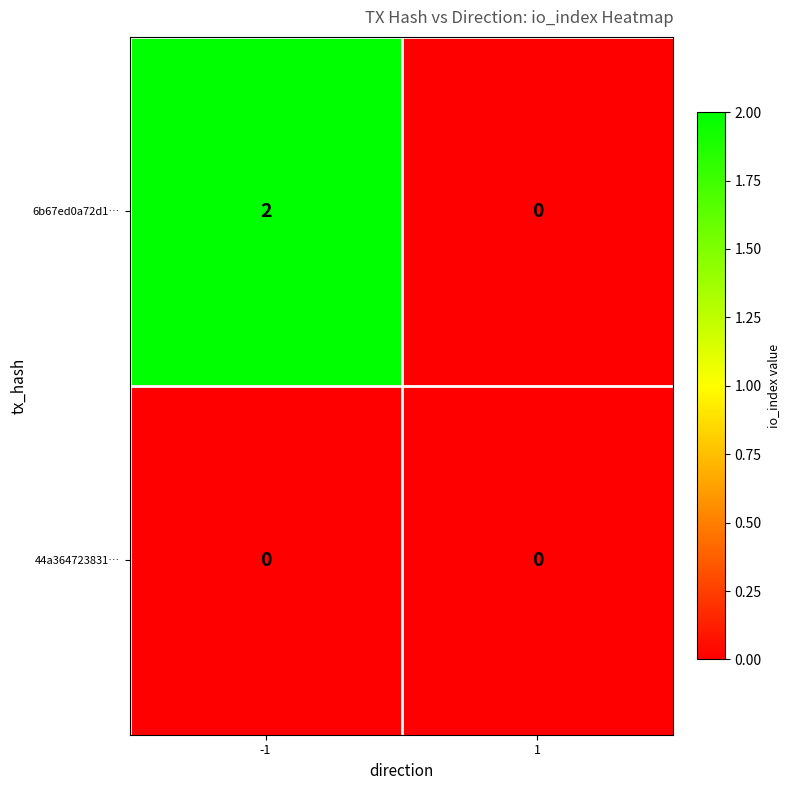

Reading left to right, what are all the values shown in this chart?

6b67ed0a72d1…: -1=2	1=0
44a364723831…: -1=0	1=0